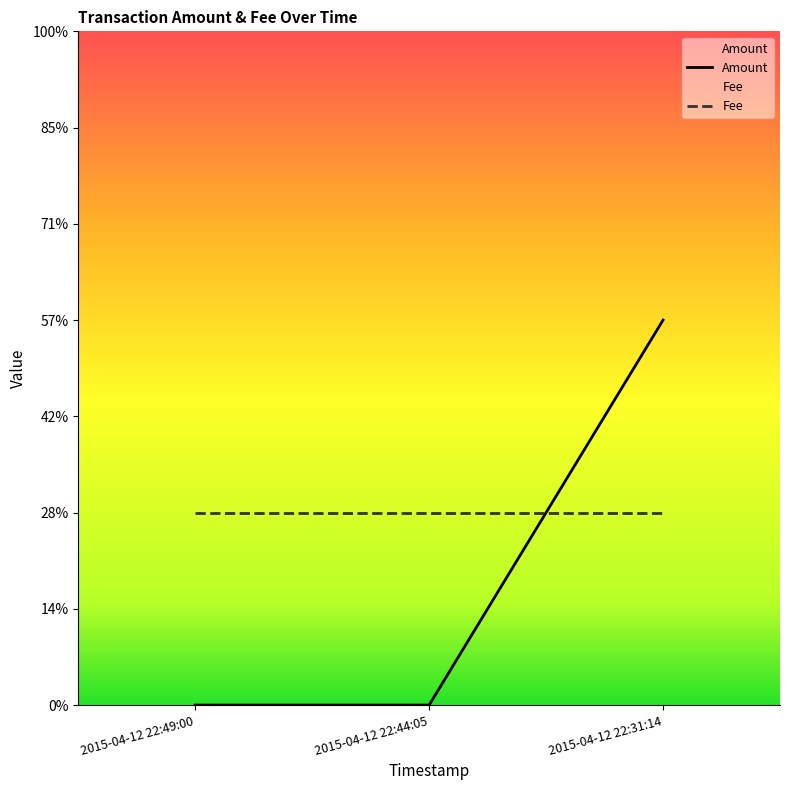

How many data points are above 0?

1